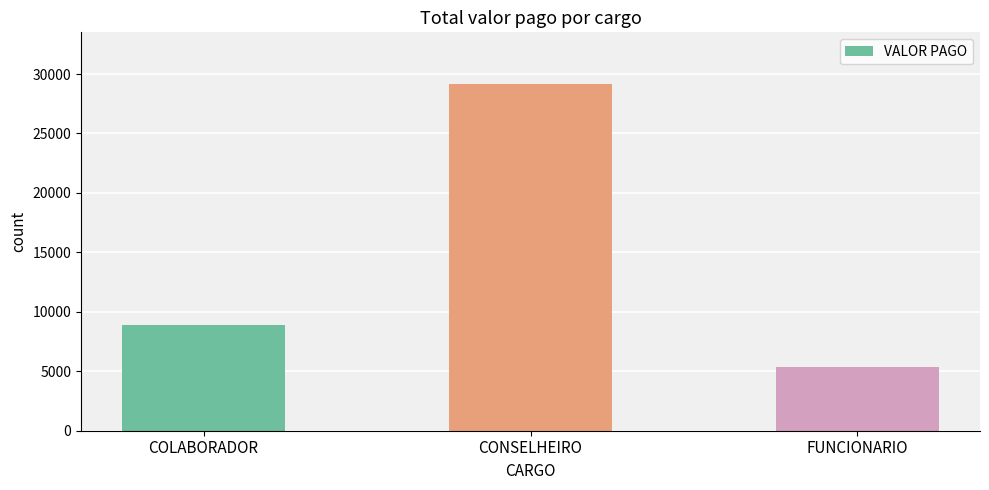

How many series are shown in this chart?

1